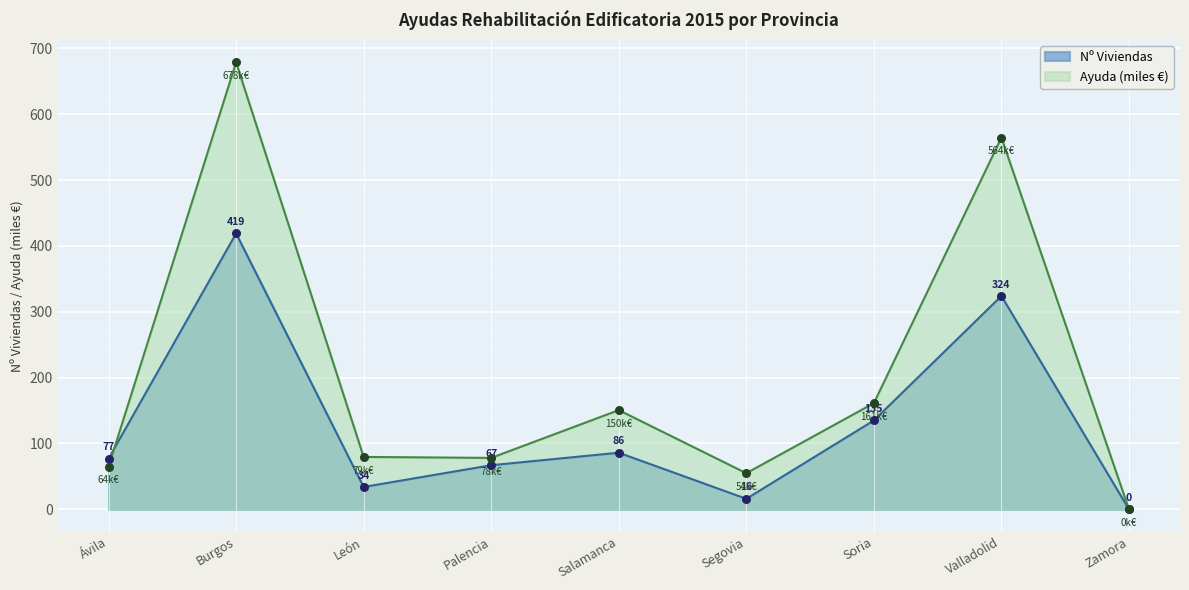

Is the value of Ayuda (euros) at Burgos greater than the value of Nº Viviendas at Salamanca?

Yes